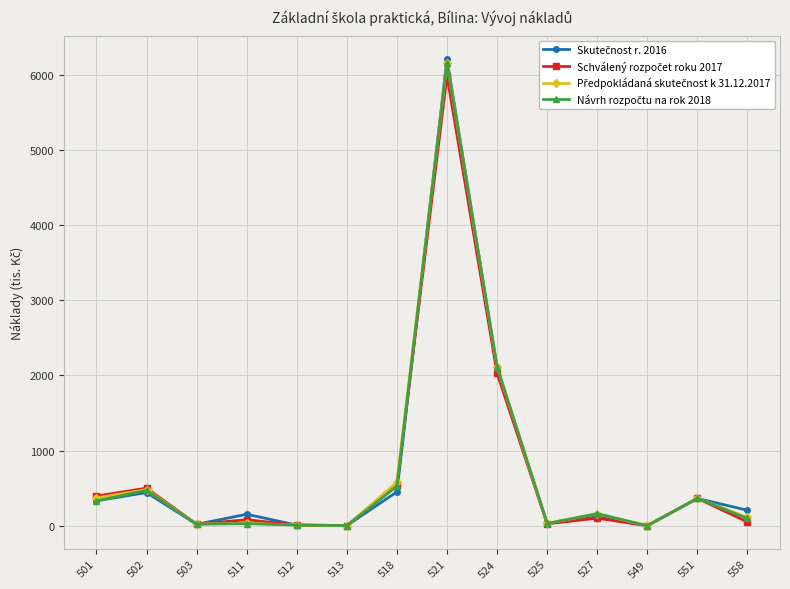

What is the greatest value displayed?

6208.5